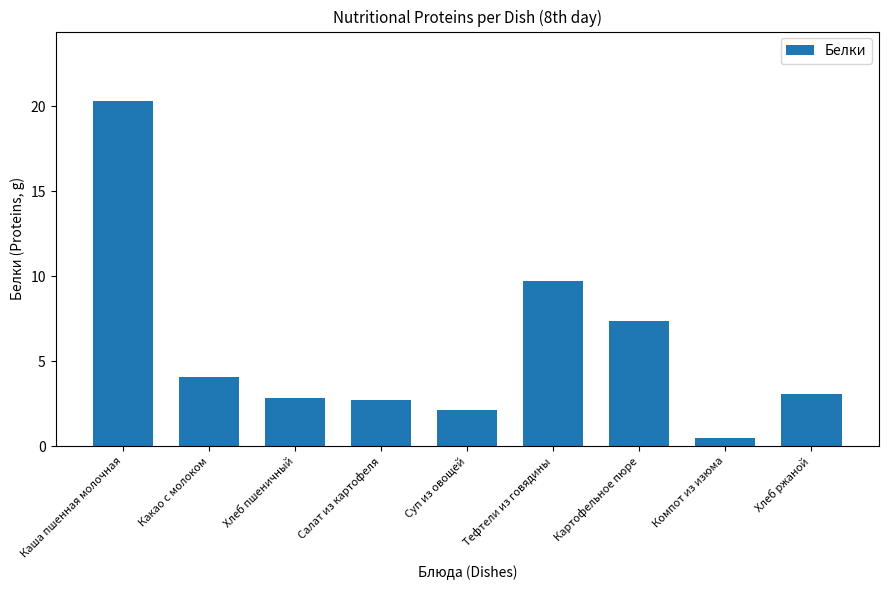

What is the approximate value at Суп из овощей?

2.2